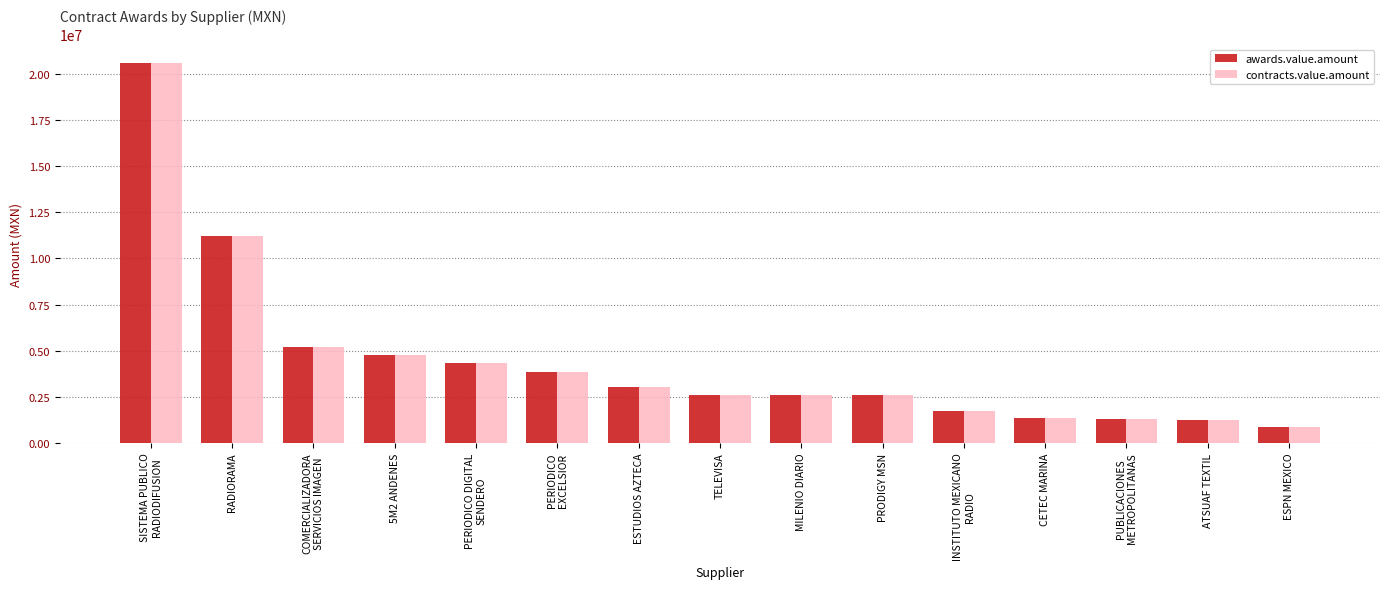

At which label is awards.value.amount closest to 10724494?

RADIORAMA